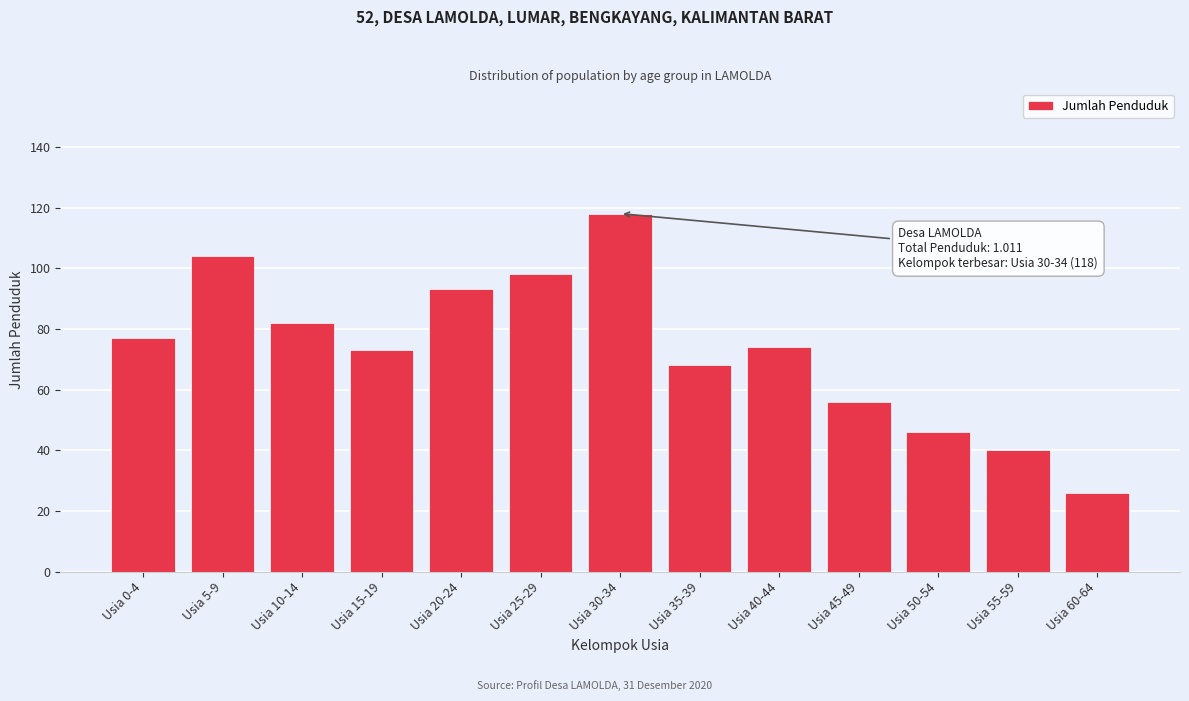

Reading left to right, list all the values displayed in this chart.

77	104	82	73	93	98	118	68	74	56	46	40	26